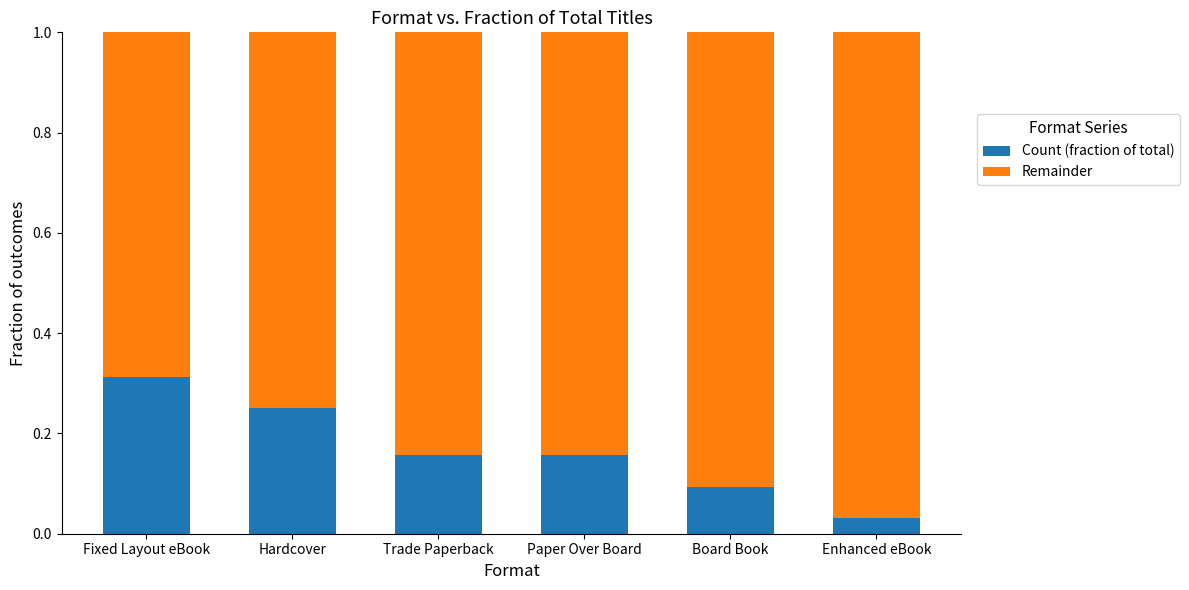

Which category has the lowest value in the Count (fraction of total) series?

Enhanced eBook